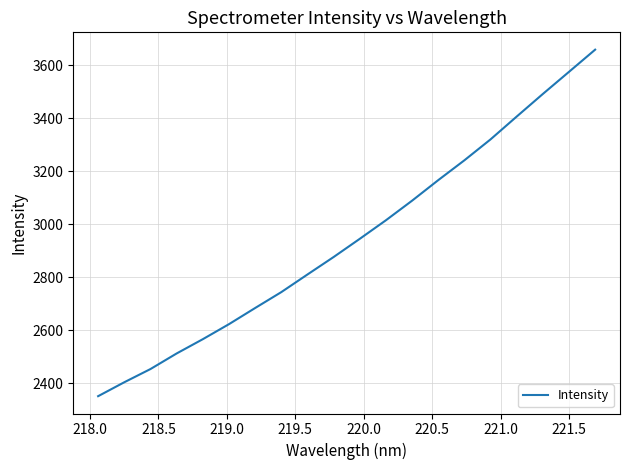

What is the minimum value shown in the chart?

2351.3